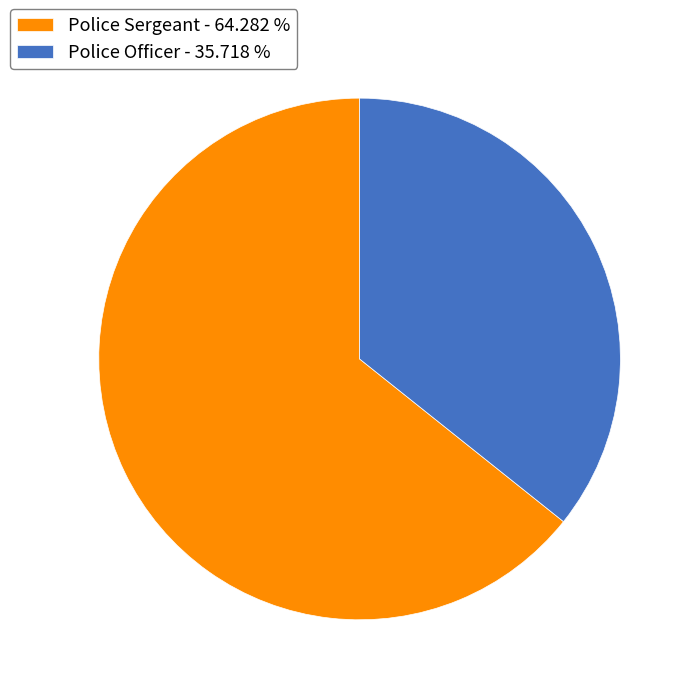

Do Police Sergeant - 64.282 % and Police Officer - 35.718 % together represent more than half of the pie?

Yes